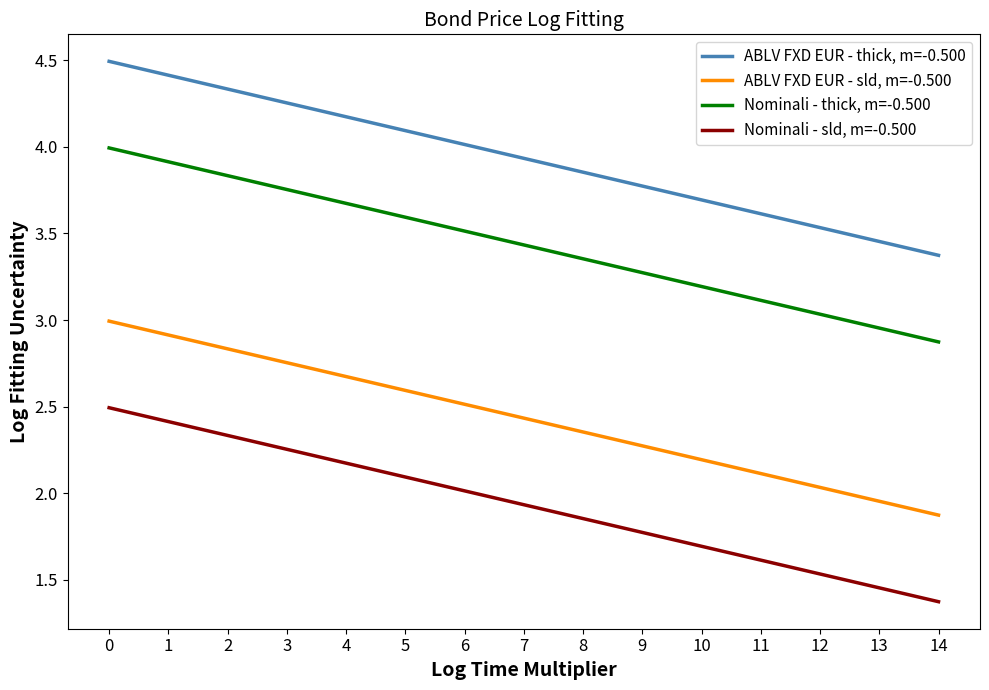

What is the difference between the maximum and minimum values in the Nominali - thick, m=-0.500 series?

1.1